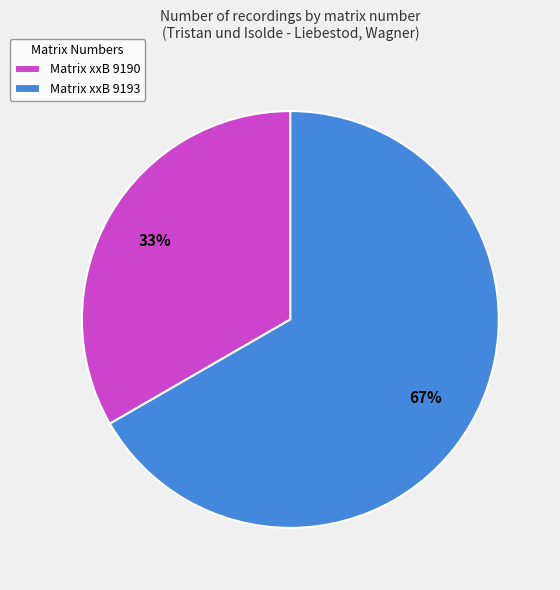

What is the ratio of the value at Matrix xxB 9193 to the value at Matrix xxB 9190?

2.0